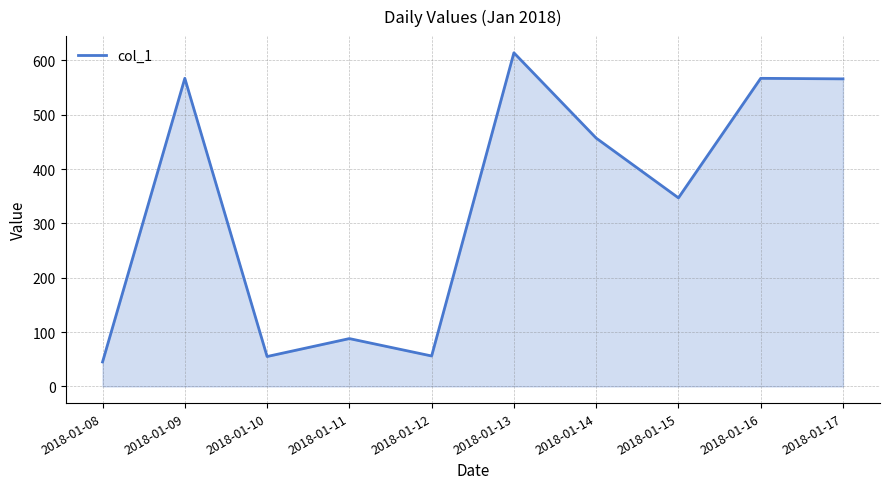

Does the chart display data point markers on the line(s)?

No